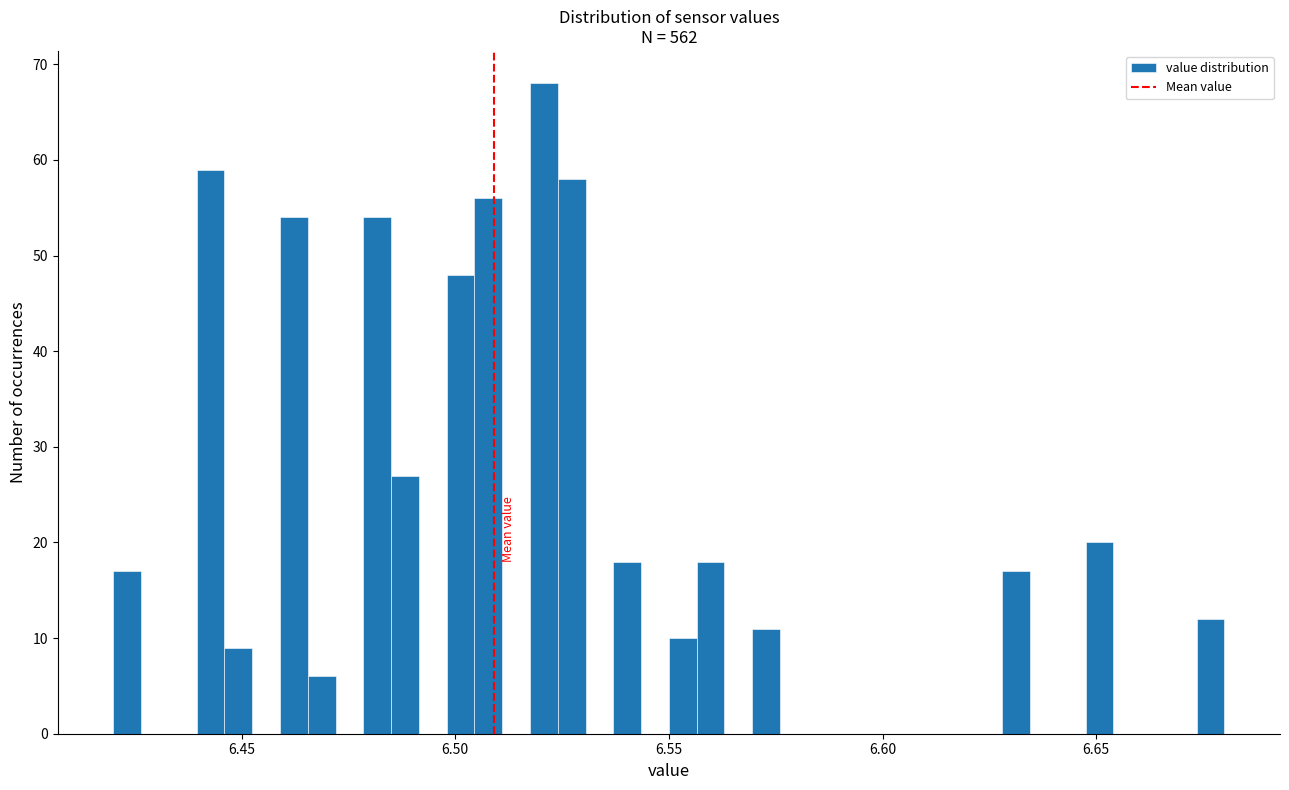

Read against the x-axis, roughly where is the centre of the tallest bar?

6.520